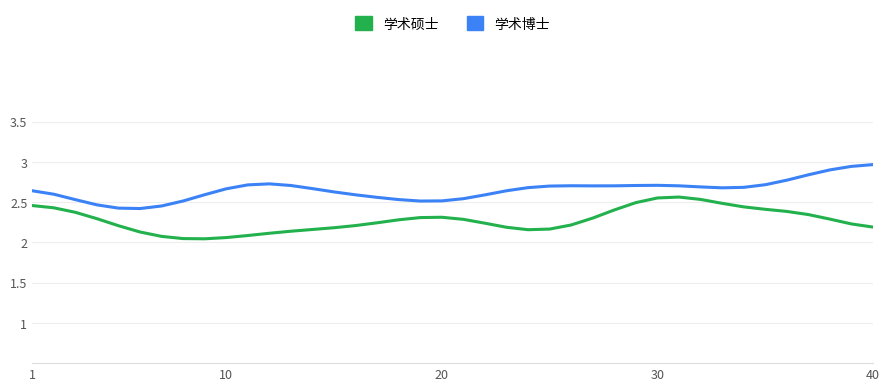

True or false: 学术硕士 and 学术博士 cross at least once.

False